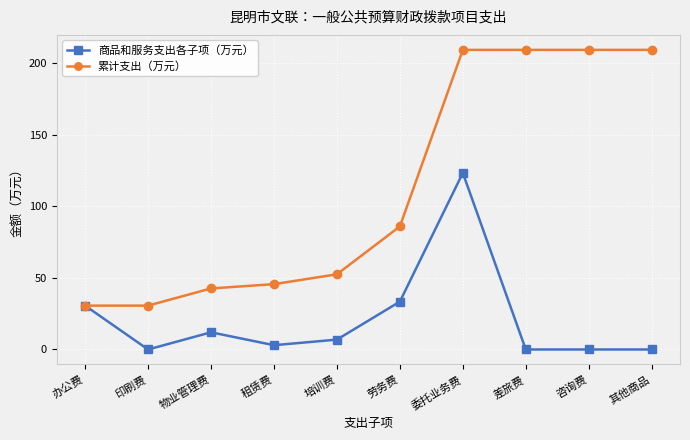

What is the difference between the maximum and minimum values in the 累计支出（万元） series?

178.7